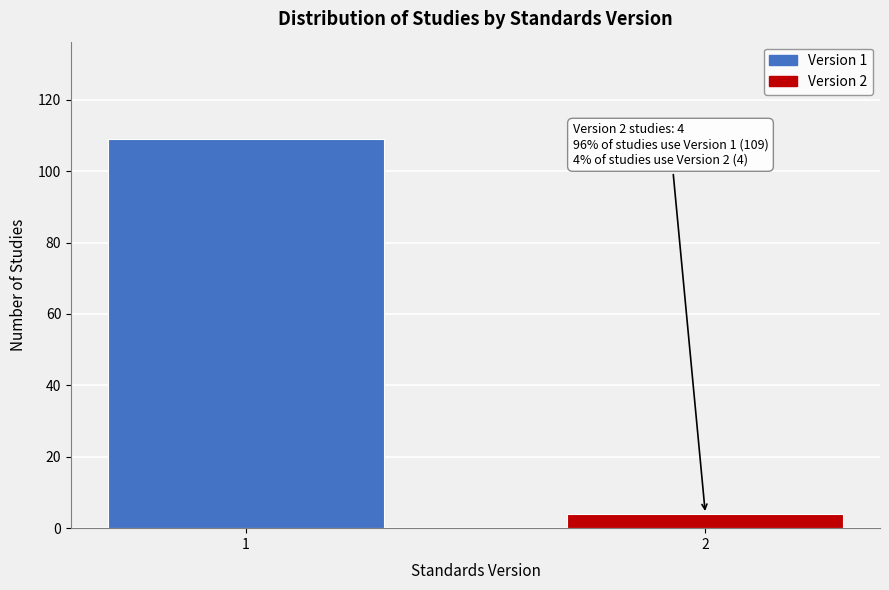

Reading left to right, what are all the values shown in this chart?

1=109	2=4